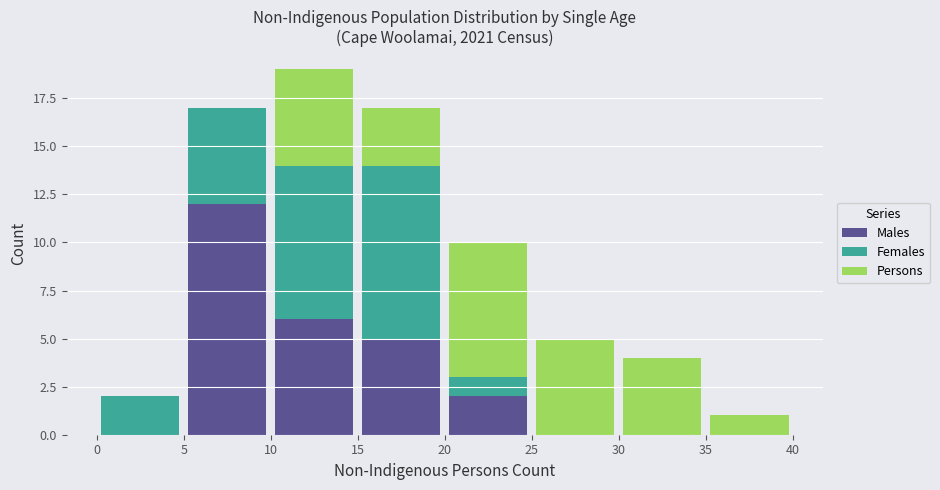

Reading left to right, transcribe this chart: for each stacked bar, give the range it covers on the x-axis and its total height. The values are not printed on the chart, so give them approximately, as read against the axis.

0 to 5: 2
5 to 10: 17
10 to 15: 19
15 to 20: 17
20 to 25: 10
25 to 30: 5
30 to 35: 4
35 to 40: 1